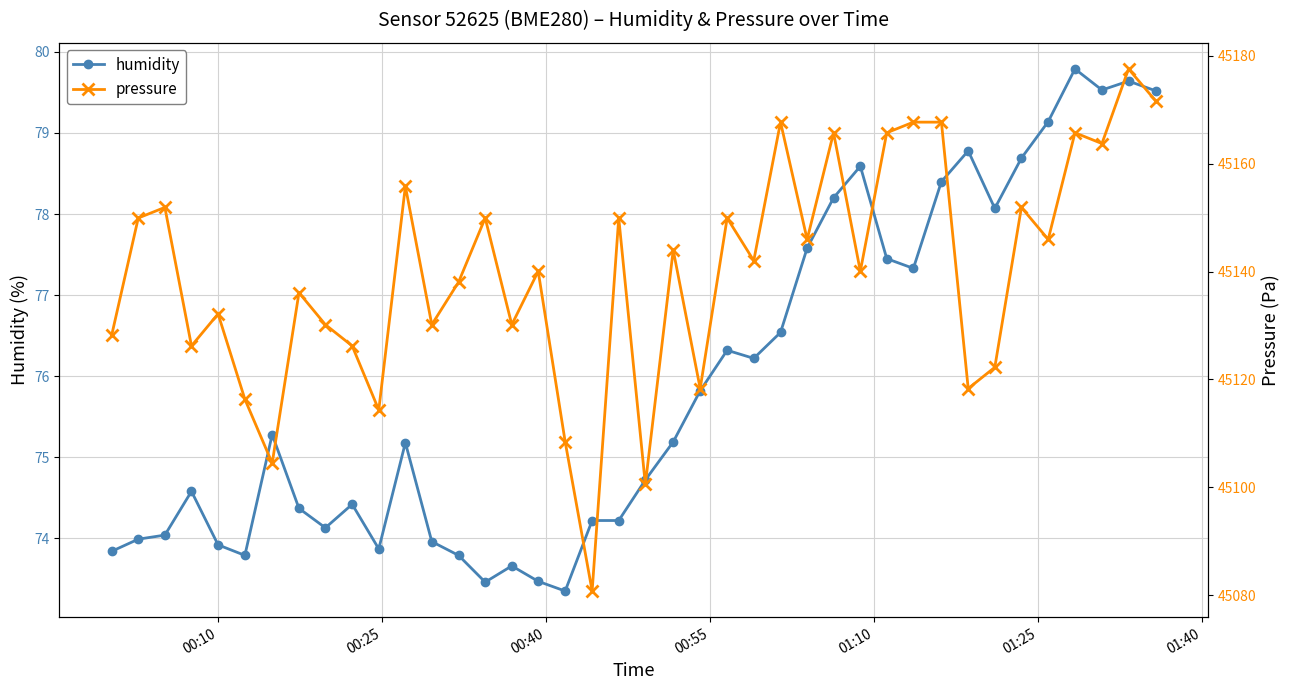

Does the chart have visible grid lines?

Yes